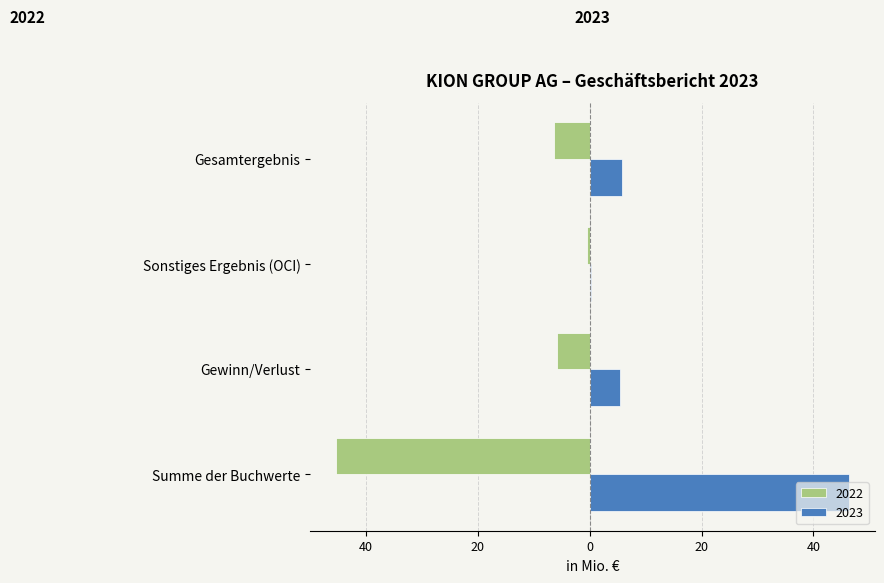

At how many categories does at least one series exceed 24?

1